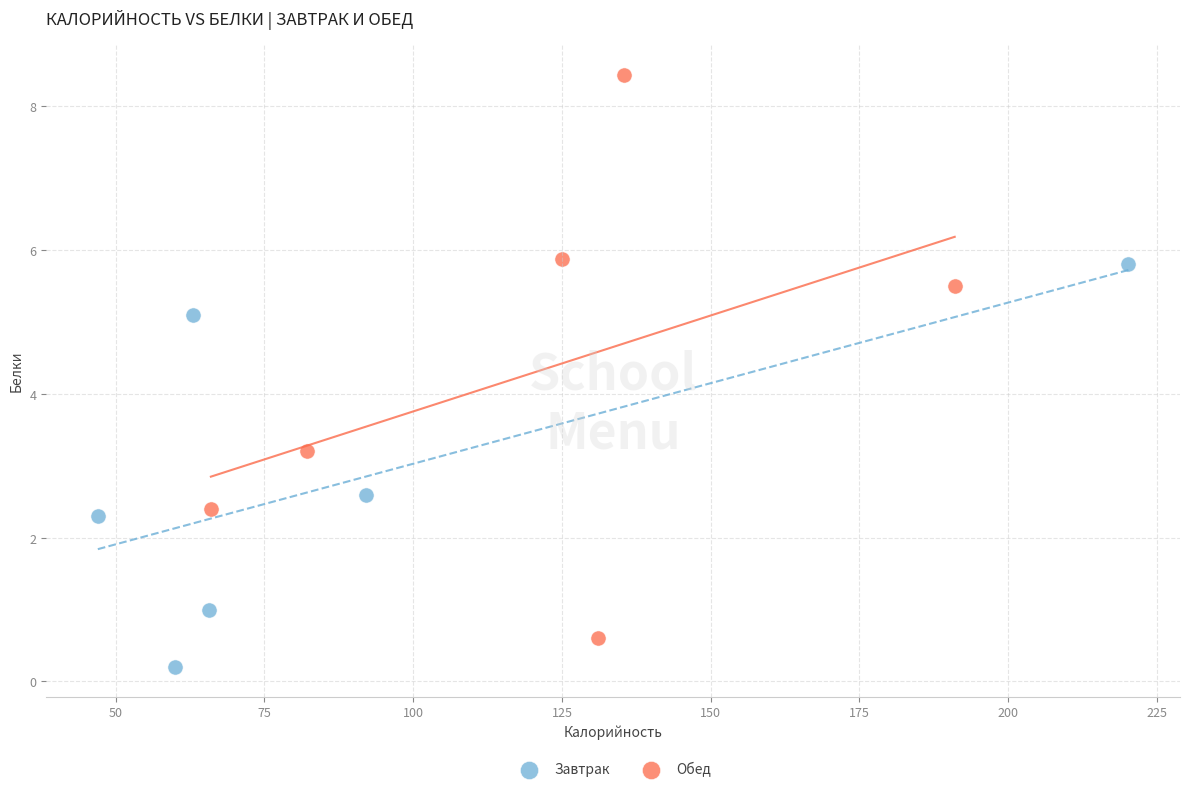

Which series reaches the maximum Y coordinate?

Обед